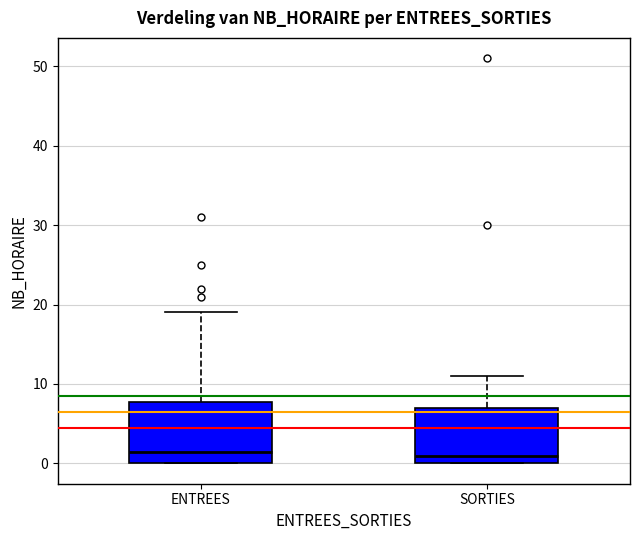

Reading left to right, read every box against the y-axis: the position of its median line, the range the box covers, and the ends of its whiskers. The values are not printed on the chart, so give them approximately, as read against the axis.

ENTREES: median 2, box 0 to 8, whiskers 0 to 19
SORTIES: median 1, box 0 to 7, whiskers 0 to 11